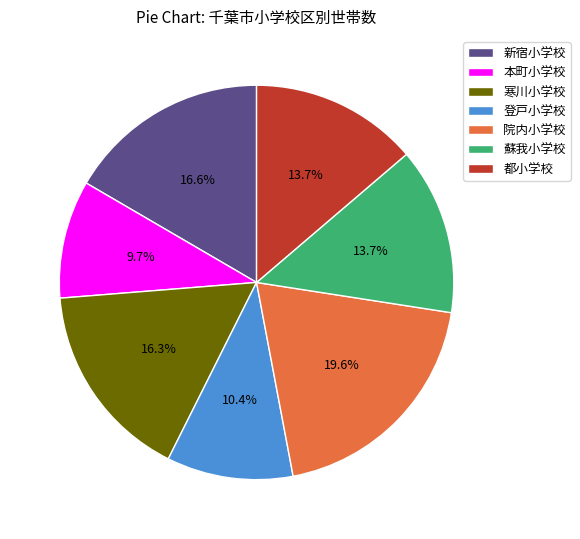

Is it true that 院内小学校 is 20% of the pie?

True